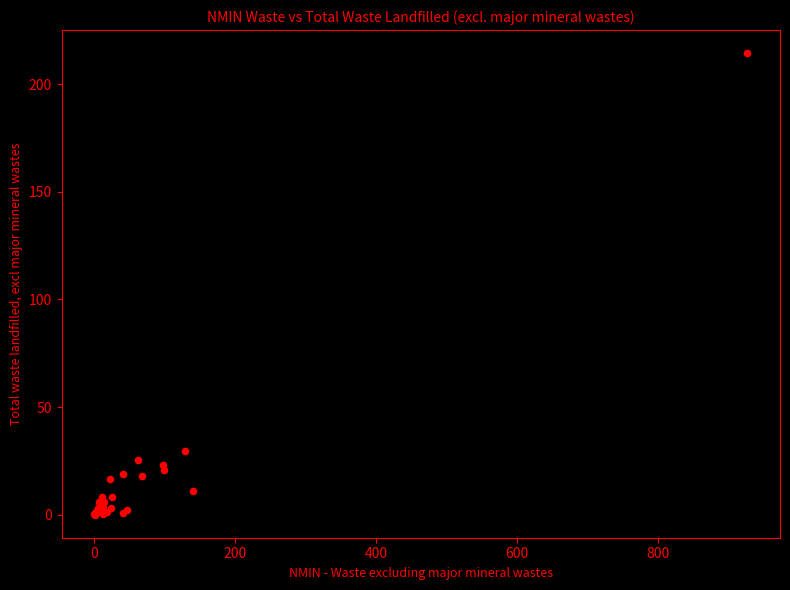

What Y value in the scatter plot is closest to 107?

29.8